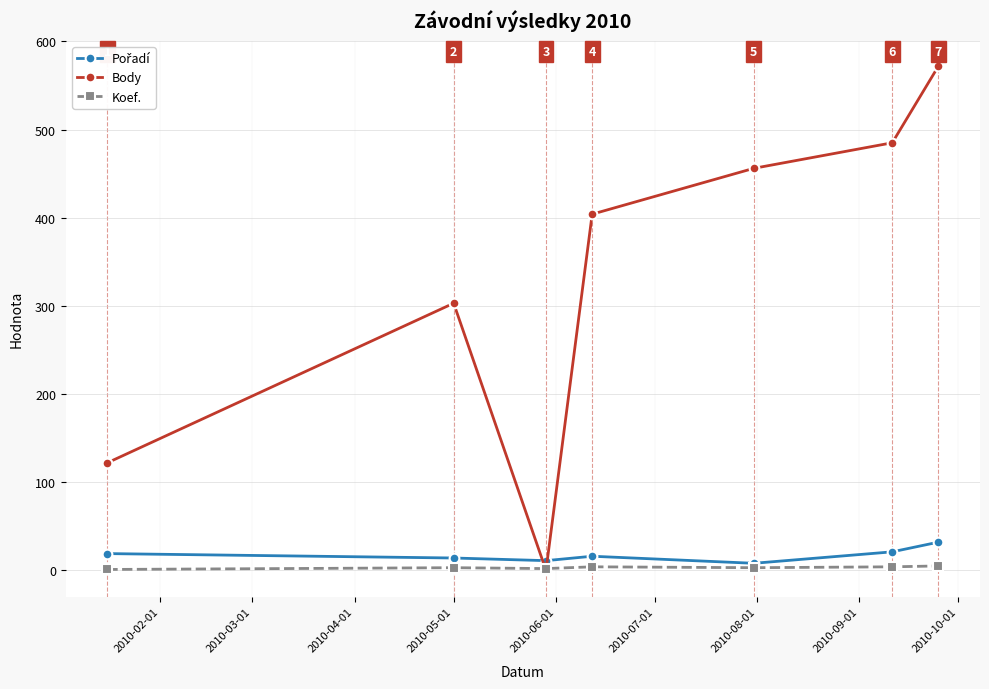

Which series has the largest range (max minus min)?

Body